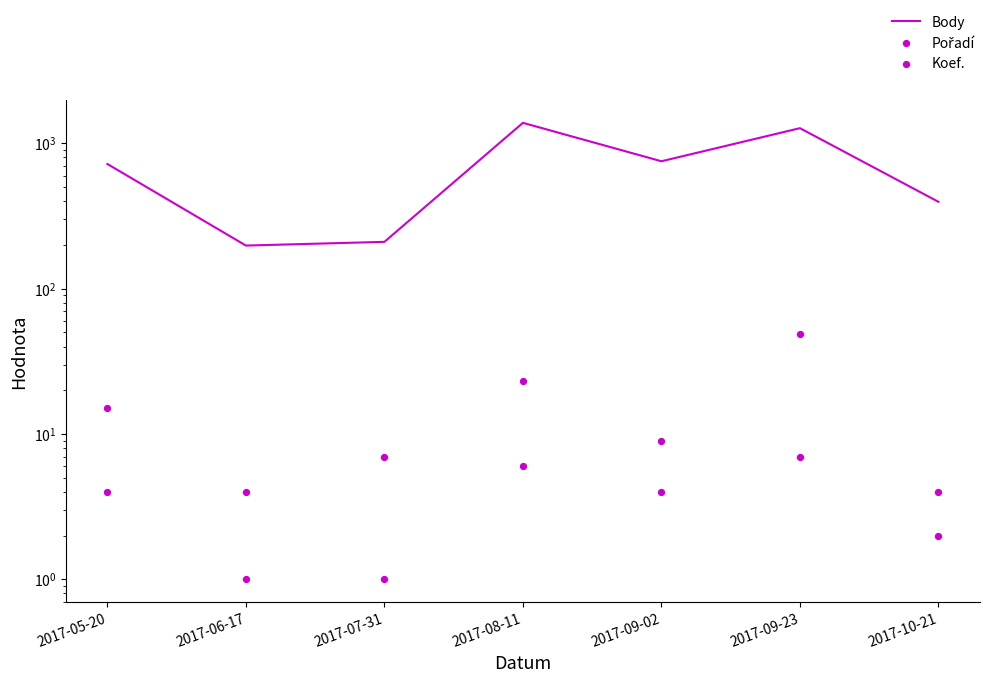

At which category is the sum across all series the highest?

2017-08-11